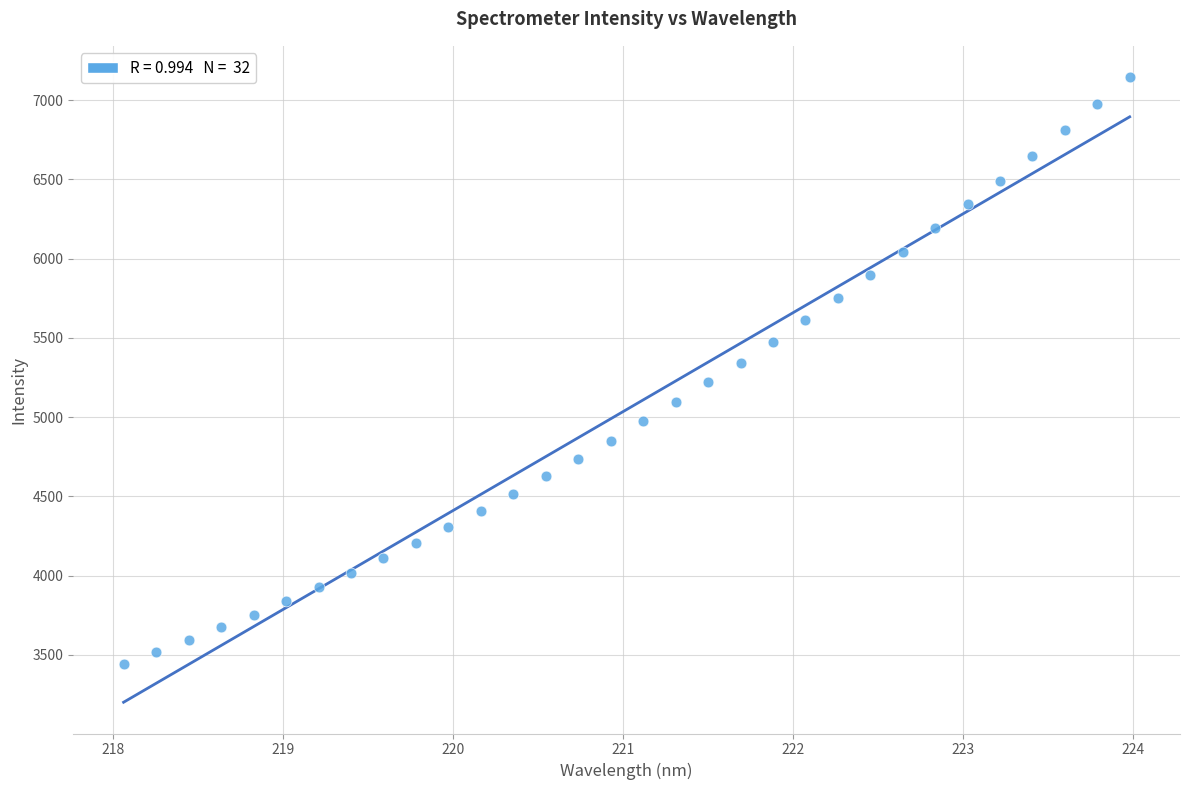

What is the range of Y values (max minus min)?

3701.4